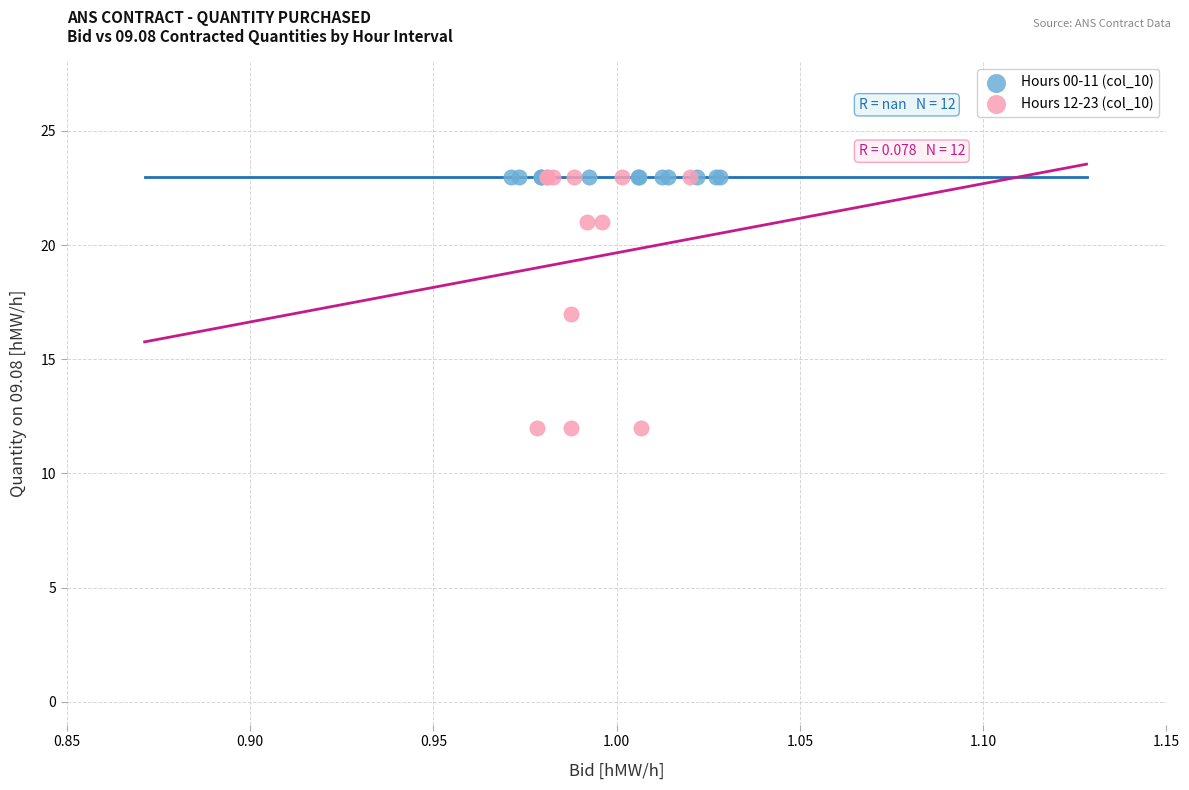

Which series contains the lowest Y value?

Hours 12-23 (col_10)